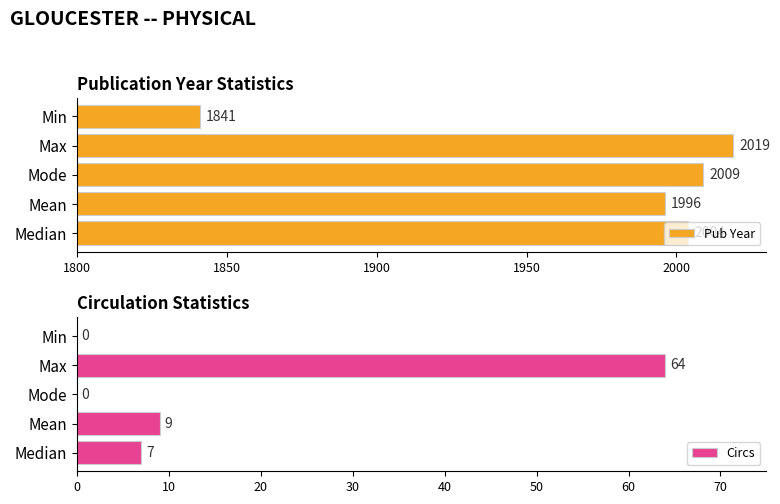

The Pub Year series shows 3370 at Max. True or false?

False